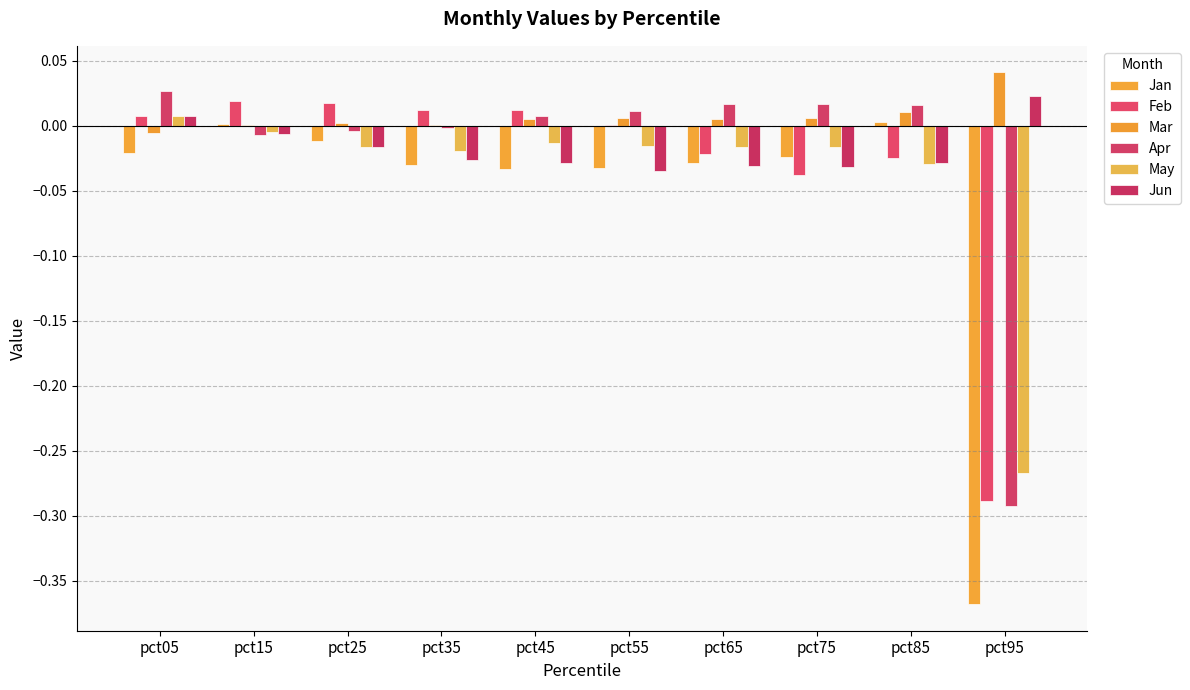

Are the bars grouped side by side (vs. stacked)?

Yes